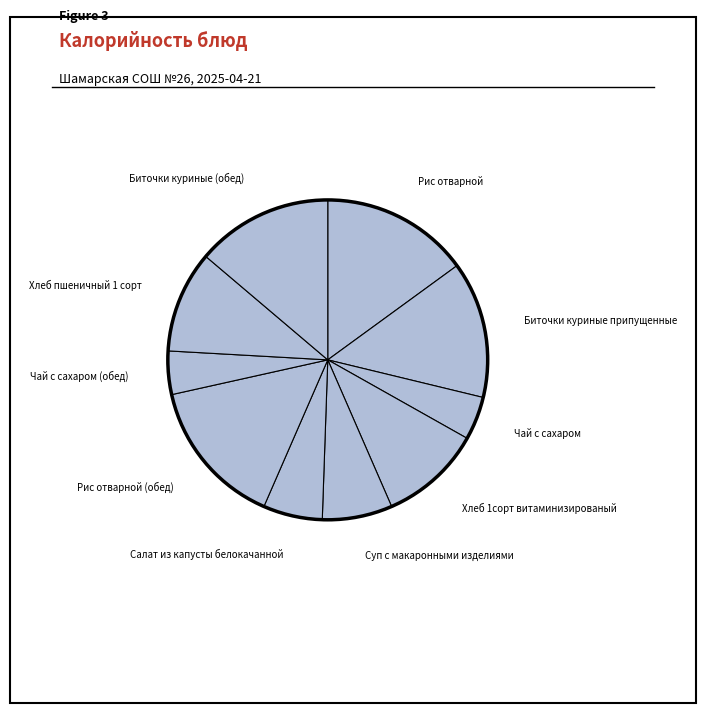

Do Салат из капусты белокачанной and Биточки куриные припущенные together represent more than half of the pie?

No